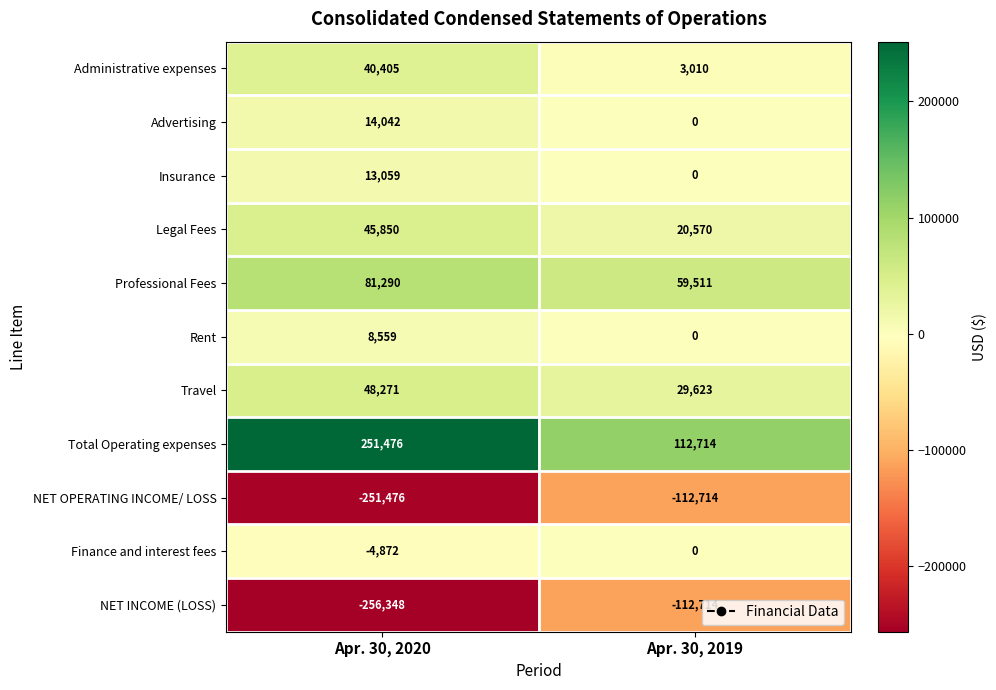

At Apr. 30, 2020, list the series in order from smallest to largest.

NET INCOME (LOSS), NET OPERATING INCOME/ LOSS, Finance and interest fees, Rent, Insurance, Advertising, Administrative expenses, Legal Fees, Travel, Professional Fees, Total Operating expenses